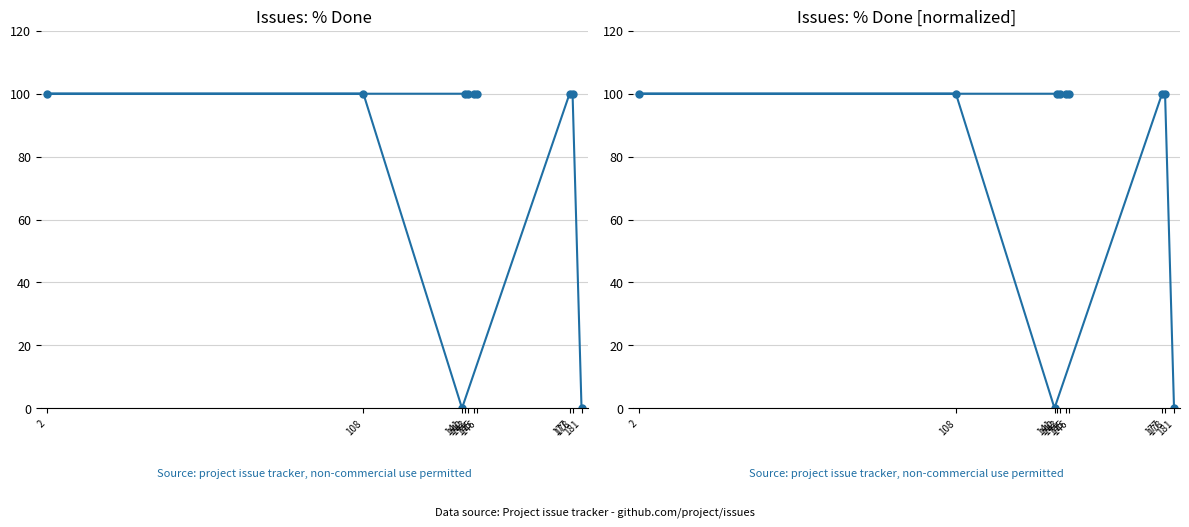

How many lines are shown in the chart?

1